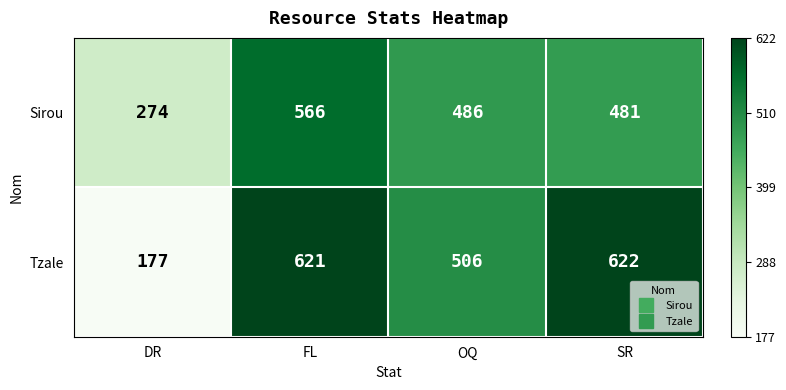

What is the approximate value of Sirou at SR?

481